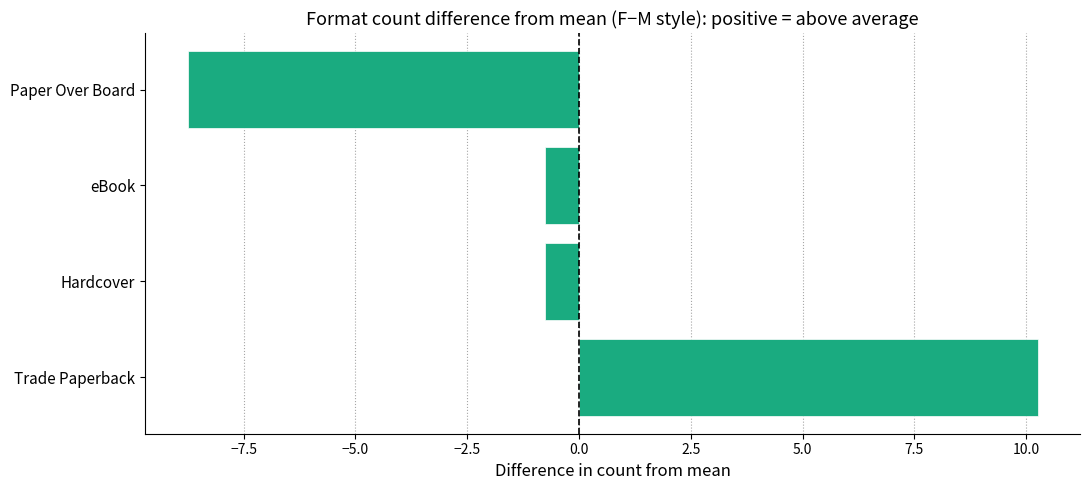

How many data points are above 0?

1